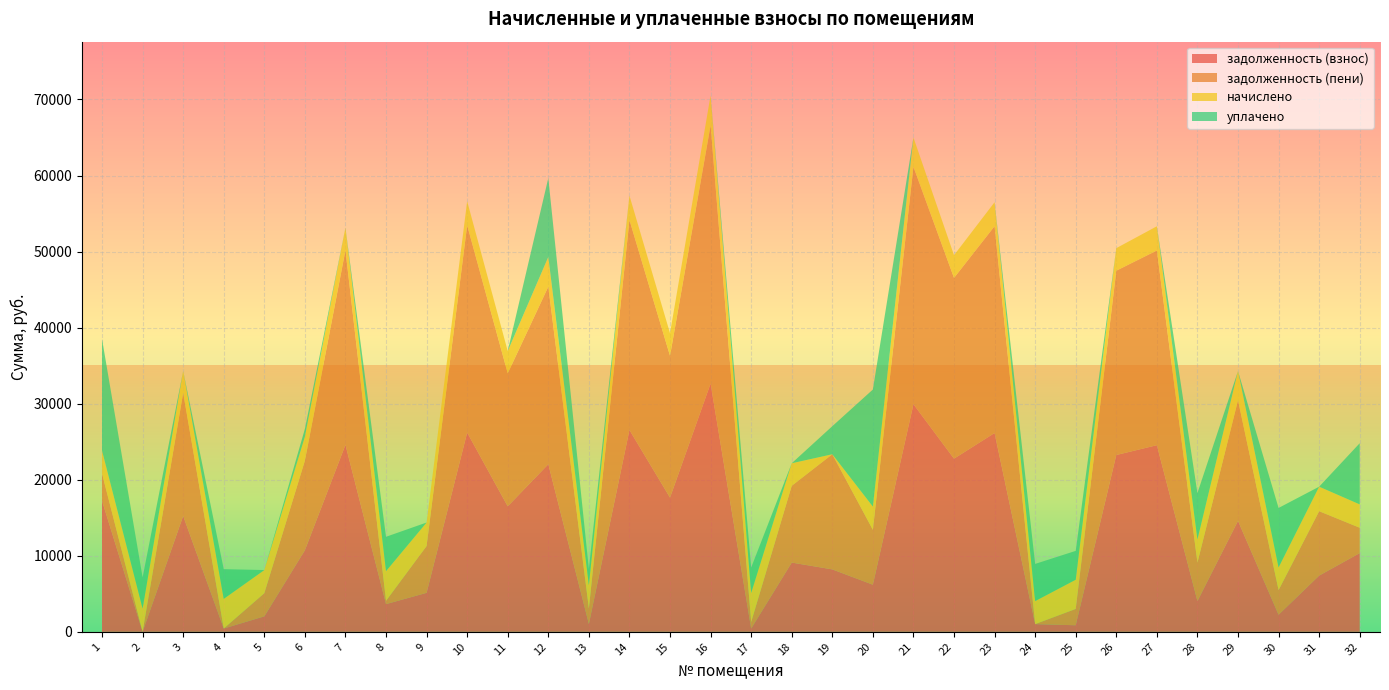

Reading left to right, list all the values displayed in this chart.

задолженность (взнос): 17231.8	0.0	15238.2	433.6	2030.4	10729.2	24591.4	3640.9	5126.6	26203.0	16504.6	22040.2	1022.4	26539.1	17651.1	32649.4	426.2	9105.6	8208.3	6194.9	29933.2	22770.6	26143.4	1010.4	862.9	23248.4	24542.0	4041.7	14590.5	2243.1	7392.2	10350.9
задолженность (пени): 3570.0	0.0	16195.8	0.0	3045.6	11778.0	25580.2	434.4	6156.1	27256.6	17481.4	23343.4	2044.8	27609.5	18642.3	33962.2	852.8	10094.4	15140.8	7214.9	31217.2	23766.6	27194.6	0.0	2144.5	24237.2	25602.8	5056.9	15867.3	3239.1	8467.4	3332.7
начислено: 3024.0	3067.2	2872.8	3902.4	3045.6	3146.4	2966.4	3909.6	3088.8	3160.8	2930.4	3909.6	3067.2	3211.2	2973.6	3938.4	3837.6	2966.4	-4771.3	3060.0	3852.0	2988.0	3153.6	3031.2	3844.8	2966.4	3182.4	3045.6	3830.4	2988.0	3225.6	3074.4
уплачено: 14669.8	4089.8	0.0	3902.4	0.0	1030.0	0.0	4509.7	0.0	0.0	0.0	10370.3	2128.8	0.0	0.0	0.0	3331.2	0.0	3689.8	15390.2	0.0	0.0	0.0	4886.3	3792.1	0.0	0.0	6106.3	0.0	7817.0	0.0	8043.0